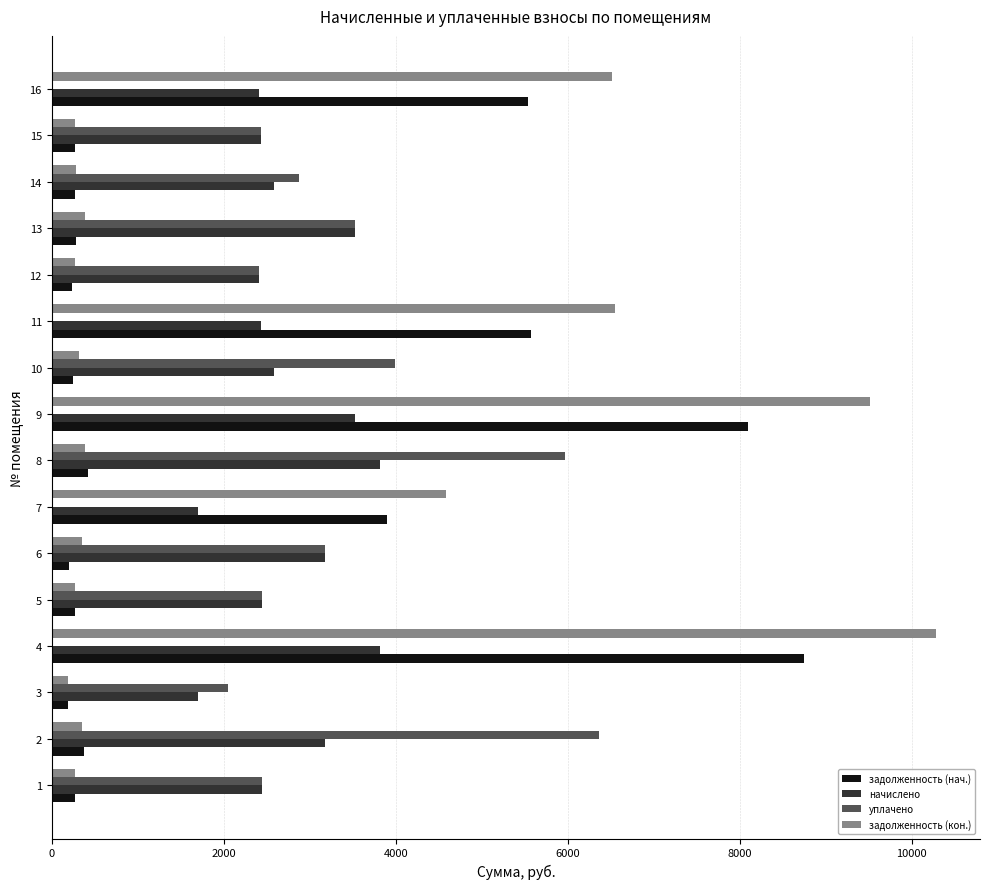

How many distinct data groups are displayed?

4